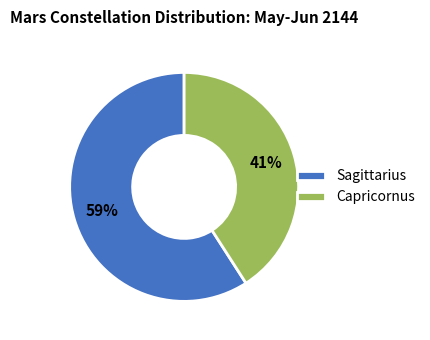

Rank the categories by value from lowest to highest.

Capricornus, Sagittarius